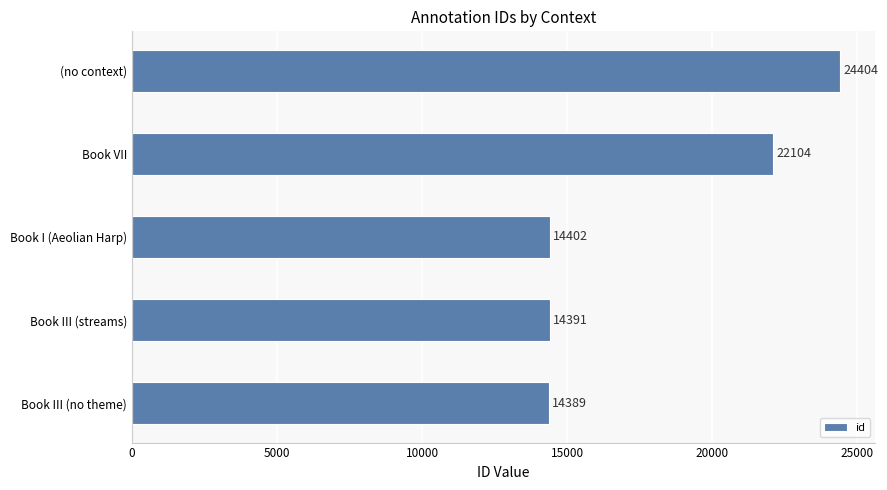

List the labels in order of value, smallest first.

Book III (no theme), Book III (streams), Book I (Aeolian Harp), Book VII, (no context)